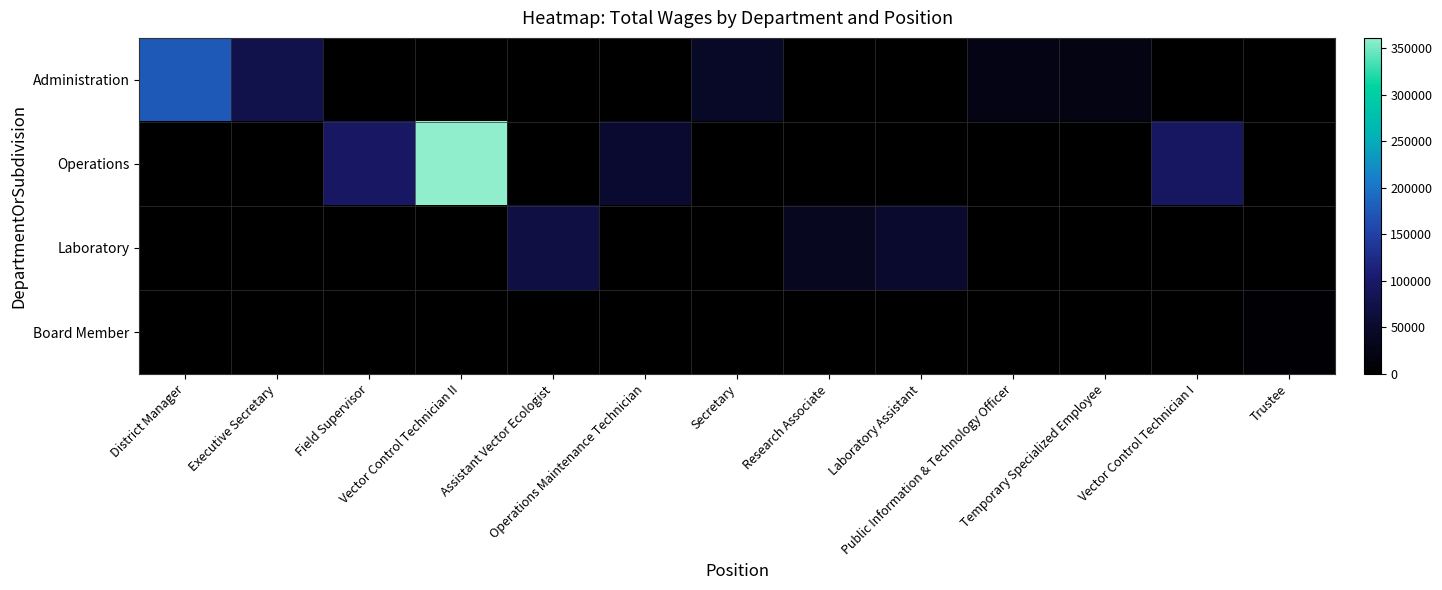

Reading left to right, transcribe all the data shown in this chart.

Administration: District Manager=176182	Executive Secretary=77517	Field Supervisor=0	Vector Control Technician II=0	Assistant Vector Ecologist=0	Operations Maintenance Technician=0	Secretary=44975	Research Associate=0	Laboratory Assistant=0	Public Information & Technology Officer=22950	Temporary Specialized Employee=22000	Vector Control Technician I=0	Trustee=0
Operations: District Manager=0	Executive Secretary=0	Field Supervisor=95271	Vector Control Technician II=361109	Assistant Vector Ecologist=0	Operations Maintenance Technician=54754	Secretary=0	Research Associate=0	Laboratory Assistant=0	Public Information & Technology Officer=0	Temporary Specialized Employee=0	Vector Control Technician I=93905	Trustee=0
Laboratory: District Manager=0	Executive Secretary=0	Field Supervisor=0	Vector Control Technician II=0	Assistant Vector Ecologist=69914	Operations Maintenance Technician=0	Secretary=0	Research Associate=37887	Laboratory Assistant=53420	Public Information & Technology Officer=0	Temporary Specialized Employee=0	Vector Control Technician I=0	Trustee=0
Board Member: District Manager=0	Executive Secretary=0	Field Supervisor=0	Vector Control Technician II=0	Assistant Vector Ecologist=0	Operations Maintenance Technician=0	Secretary=0	Research Associate=0	Laboratory Assistant=0	Public Information & Technology Officer=0	Temporary Specialized Employee=0	Vector Control Technician I=0	Trustee=6900